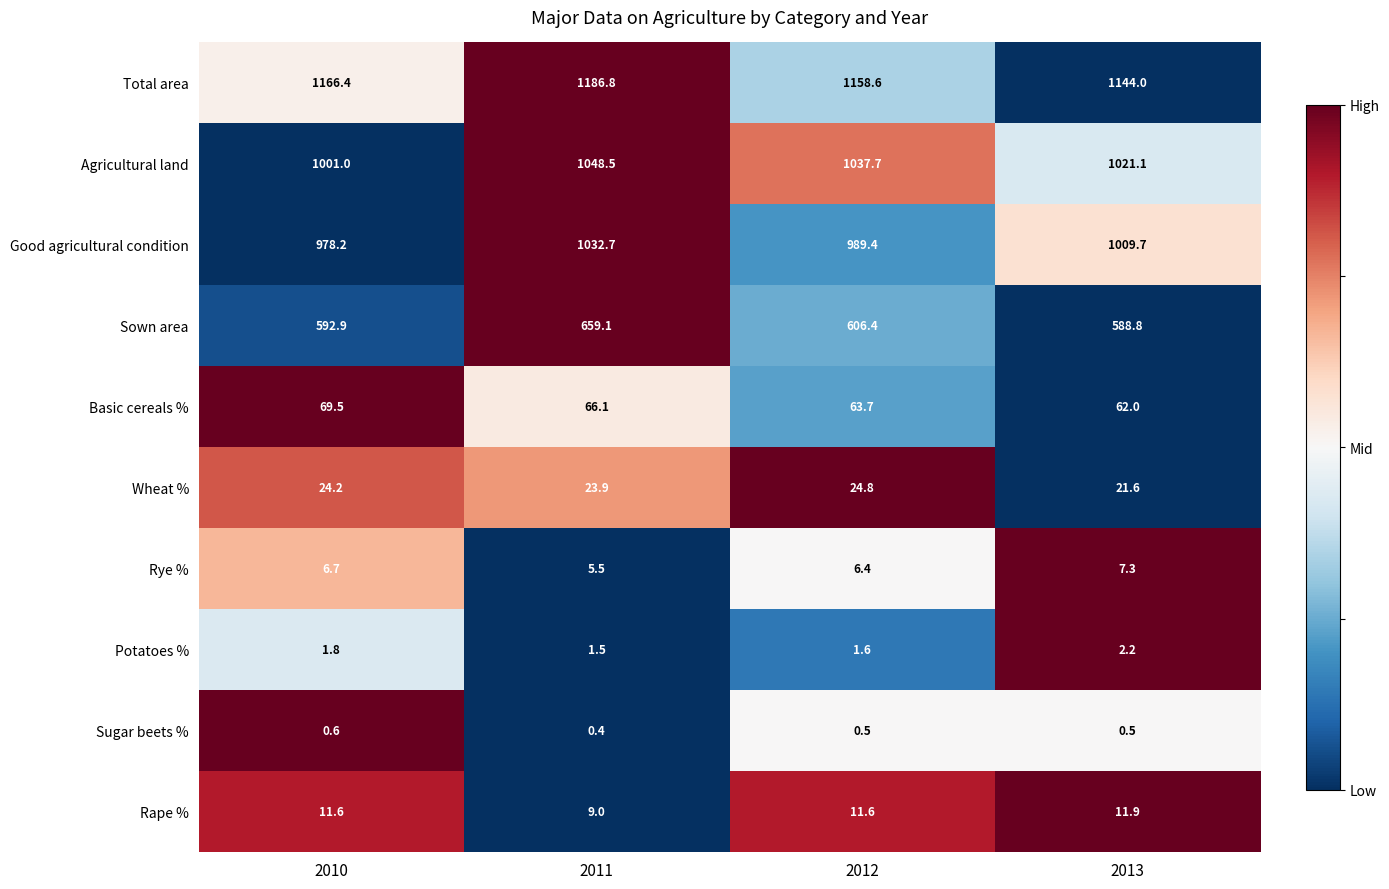

What is the greatest value displayed?

1186.8